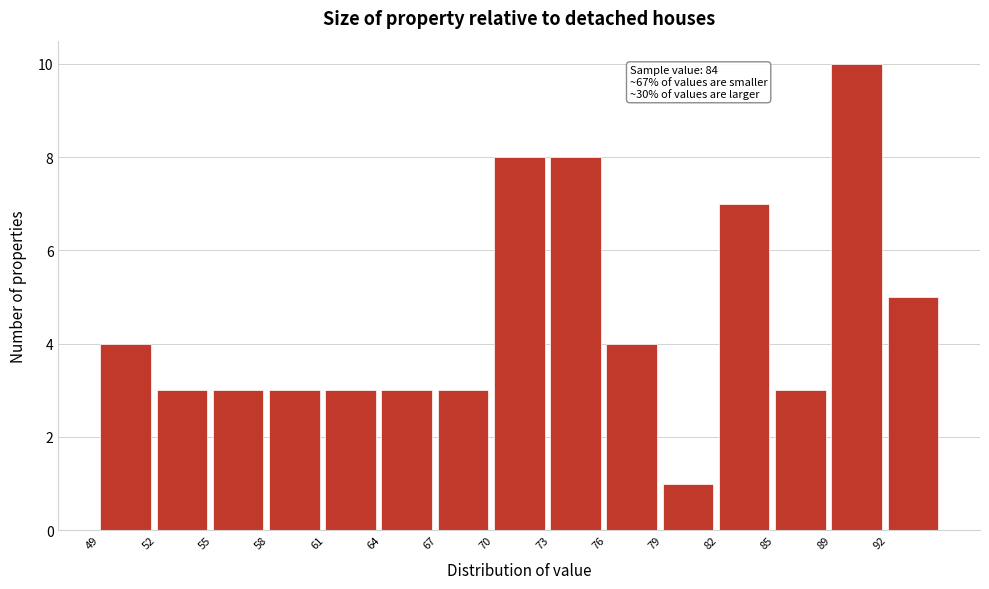

Over which range of the x-axis is the bar tallest?

88.5 to 91.5